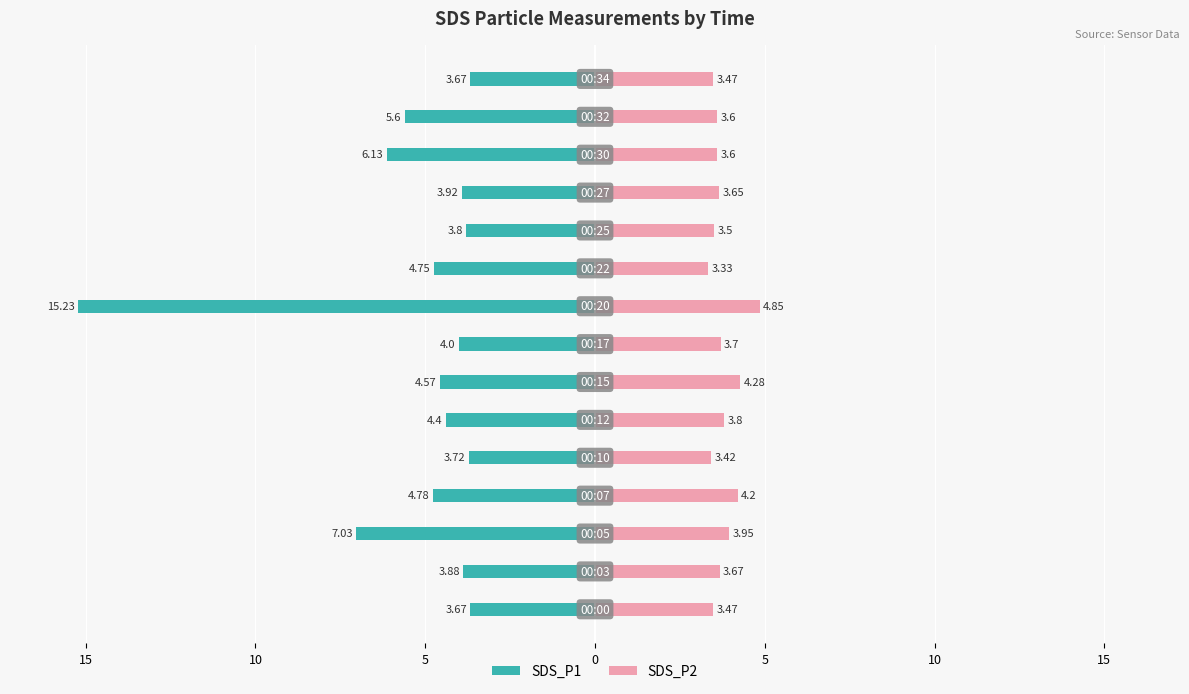

Which series has the largest range (max minus min)?

SDS_P1